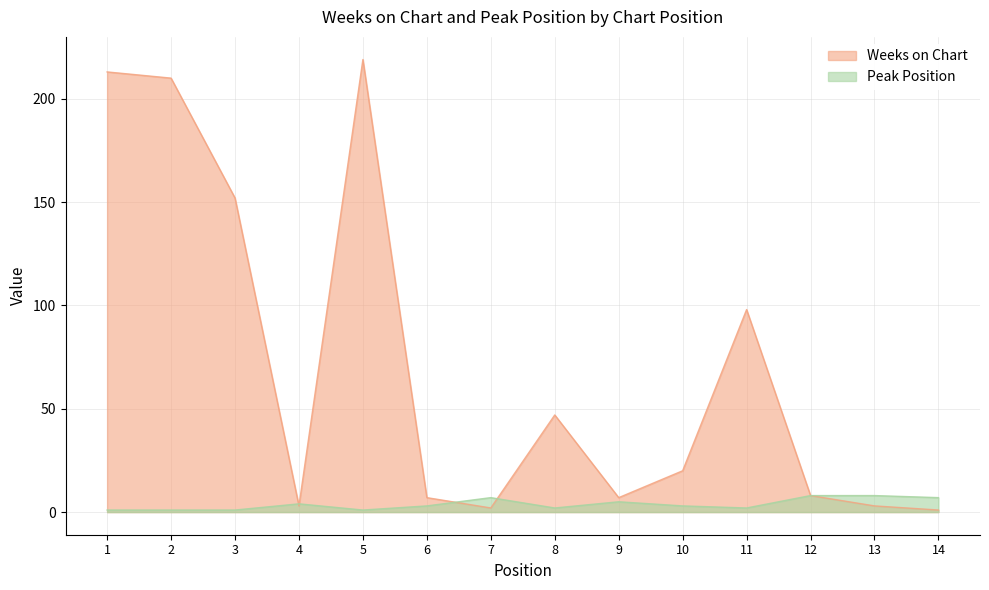

What value does the Weeks on Chart series have at 9?

7